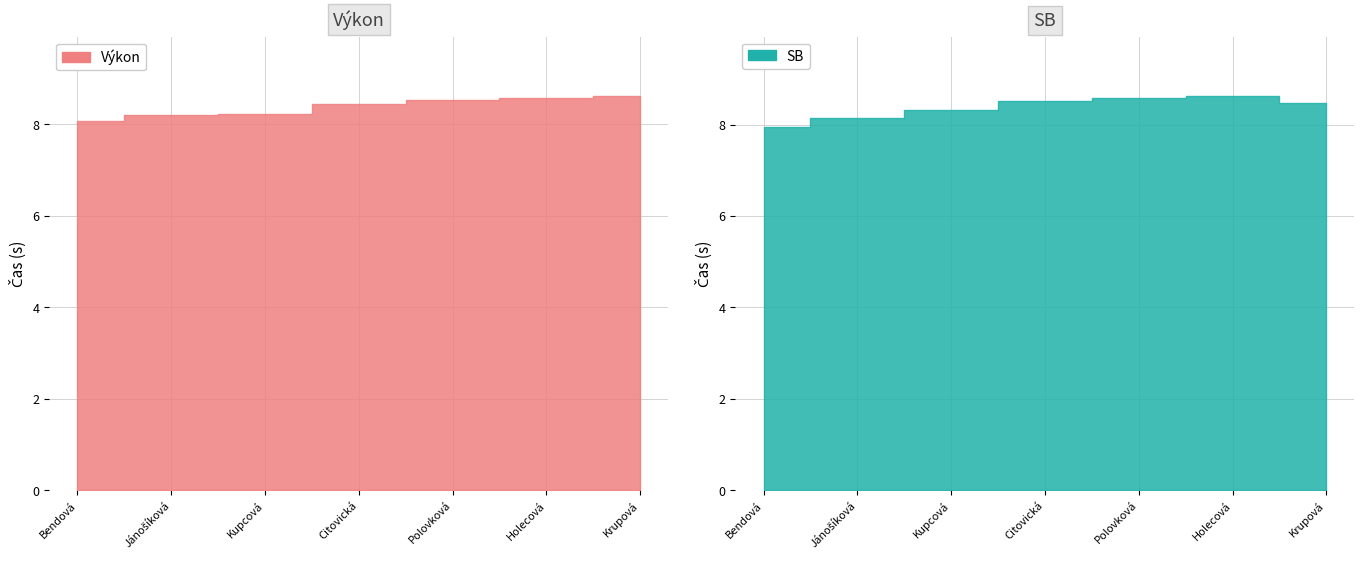

Reading right to left, list all the values displayed in this chart.

Výkon: 8.6	8.6	8.5	8.4	8.2	8.2	8.1
SB: 8.5	8.6	8.6	8.5	8.3	8.2	8.0